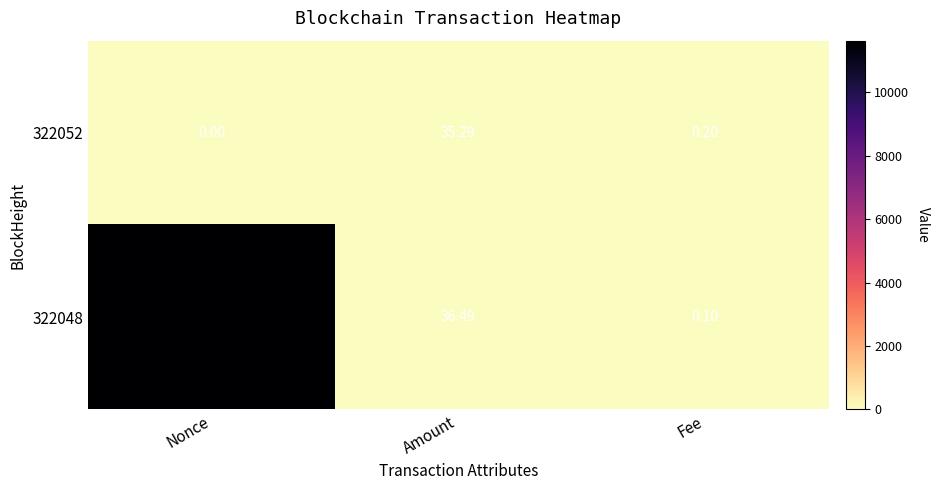

What is the spread (max minus min) of values at Amount?

1.2